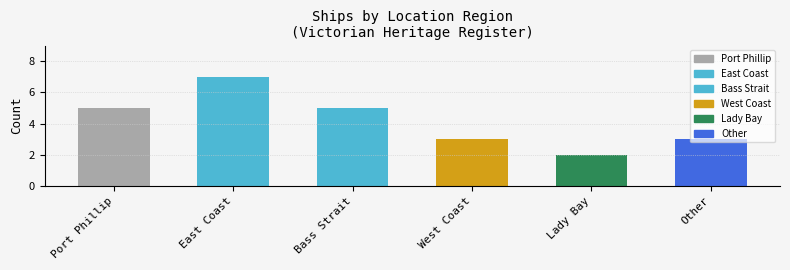

The value at West Coast is 3. True or false?

True